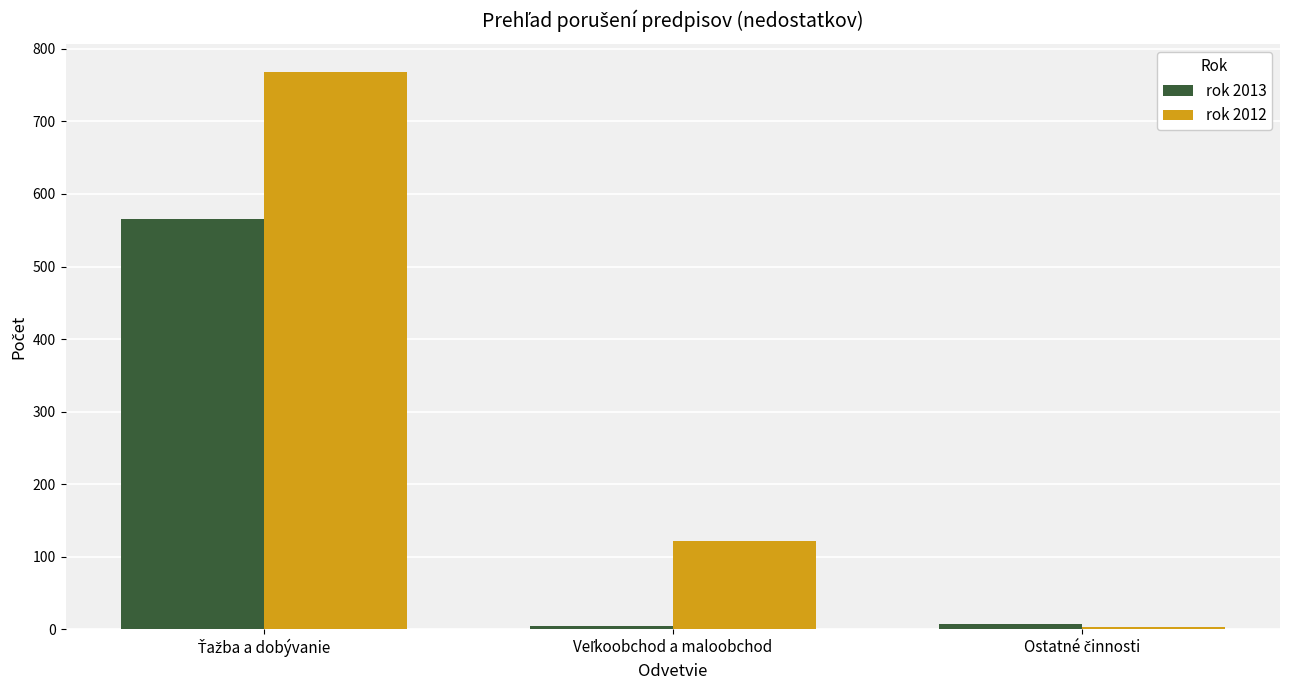

What is the value of the rok 2012 bar at the 3rd from the left?

3